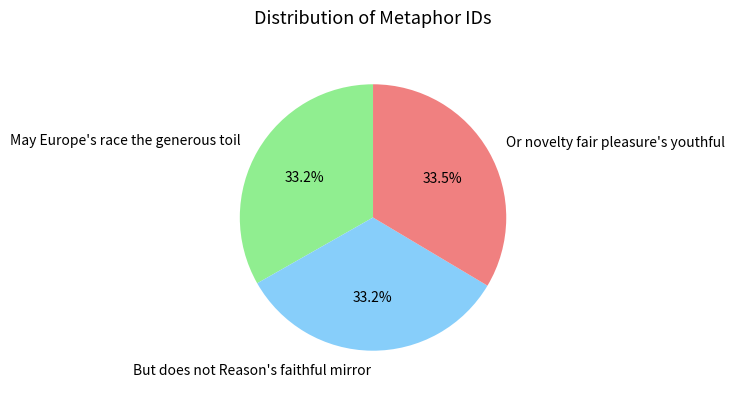

To the nearest percent, what is the combined percentage of May Europe's race the generous toil and But does not Reason's faithful mirror?

66%